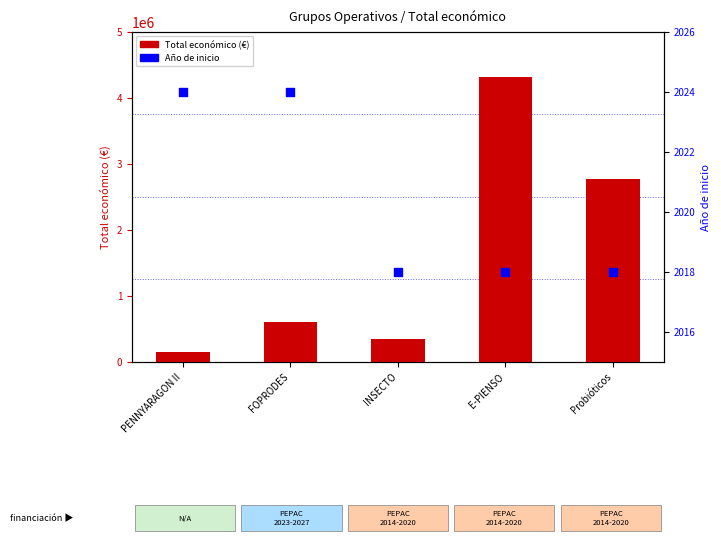

At which category is the sum across all series the highest?

E-PIENSO